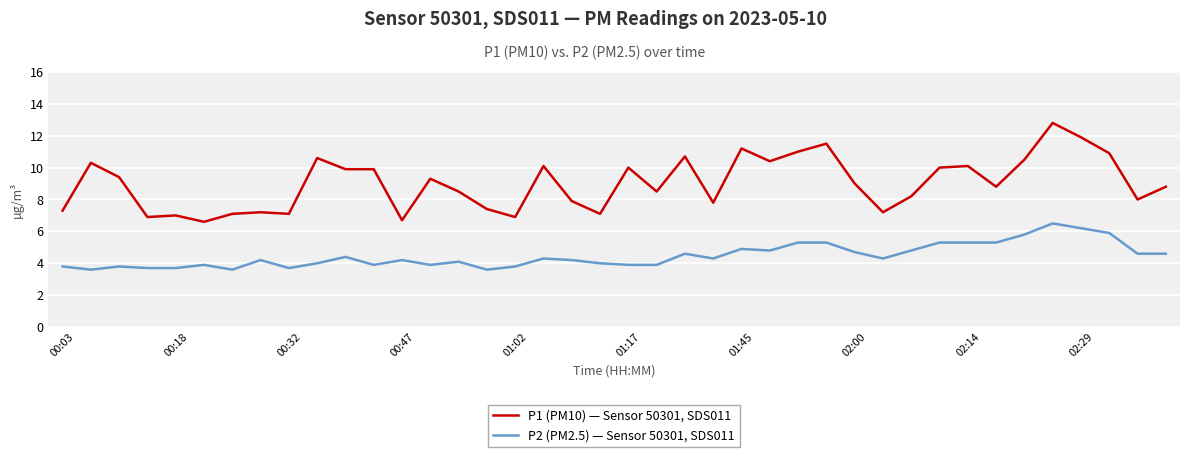

What is the highest value of the P2 (PM2.5) — Sensor 50301, SDS011 series?

6.5